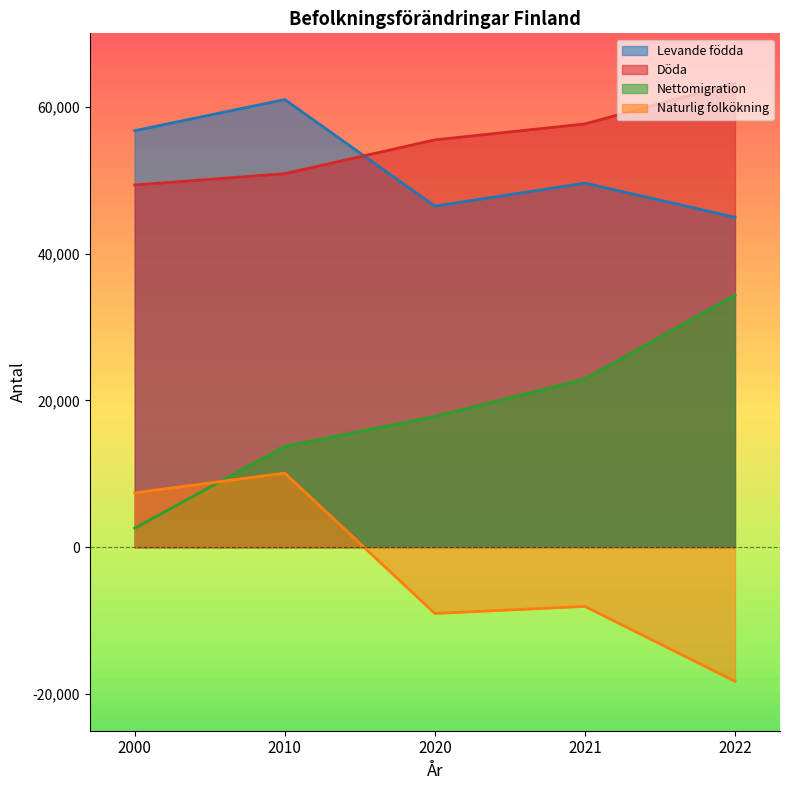

Is the value of Naturlig folkökning at 2021 greater than the value of Nettomigration at 2020?

No